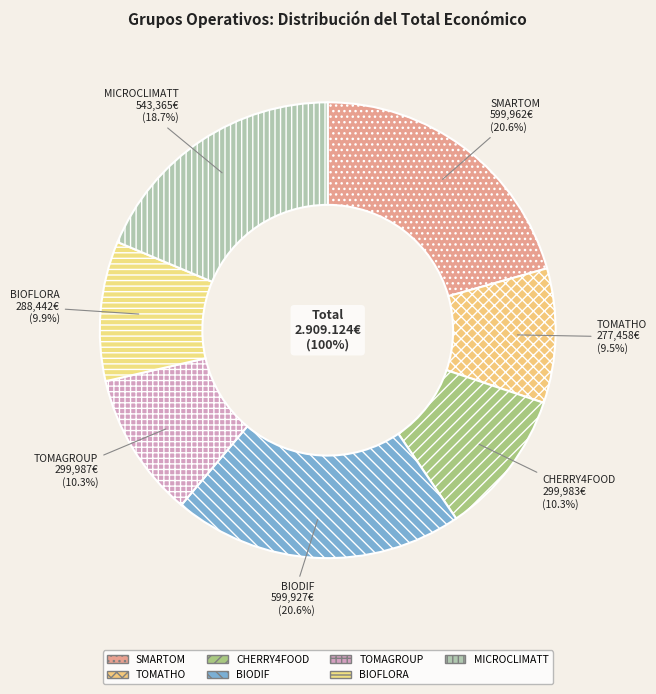

Does BIODIF represent more than half of the total?

No